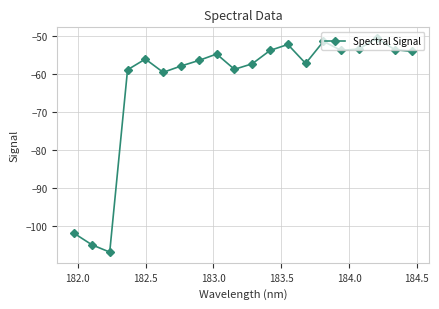

True or false: there are more than 1 points higher than both neighbors.

True